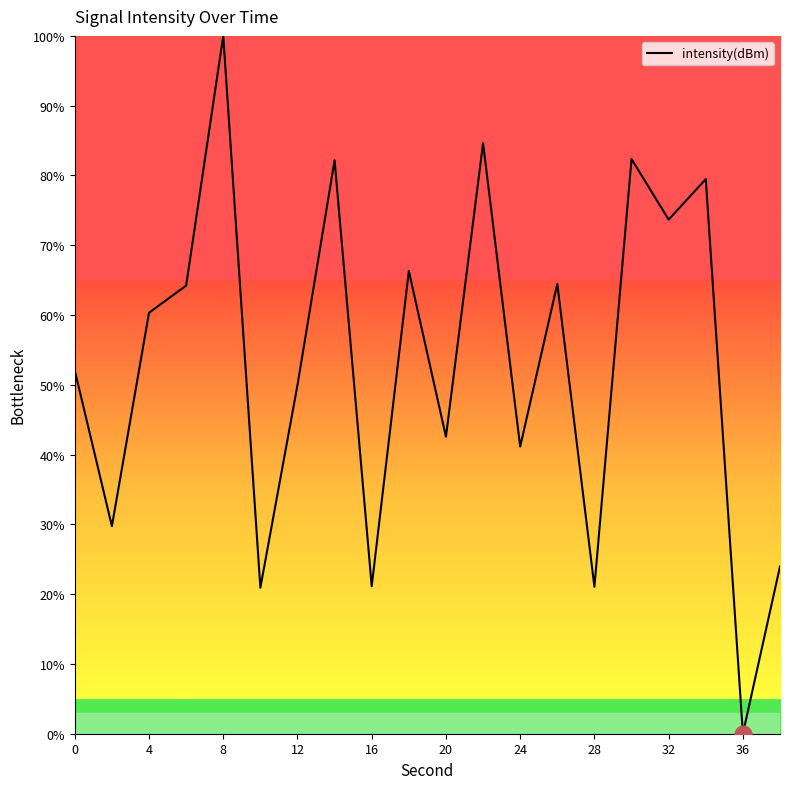

What is the difference between the maximum and minimum values?

100.0